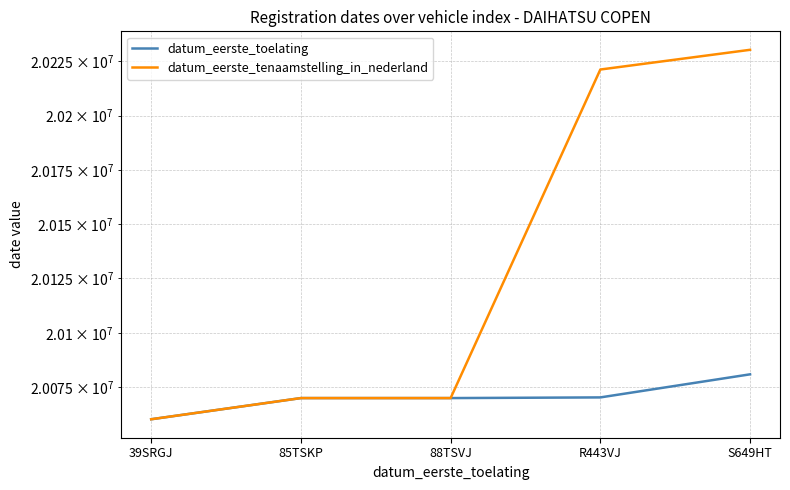

The value of datum_eerste_tenaamstelling_in_nederland at 88TSVJ is 20070116. True or false?

True